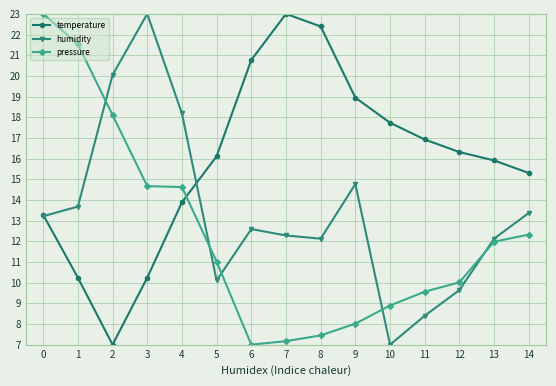

What is the highest value of the temperature series?

23.0